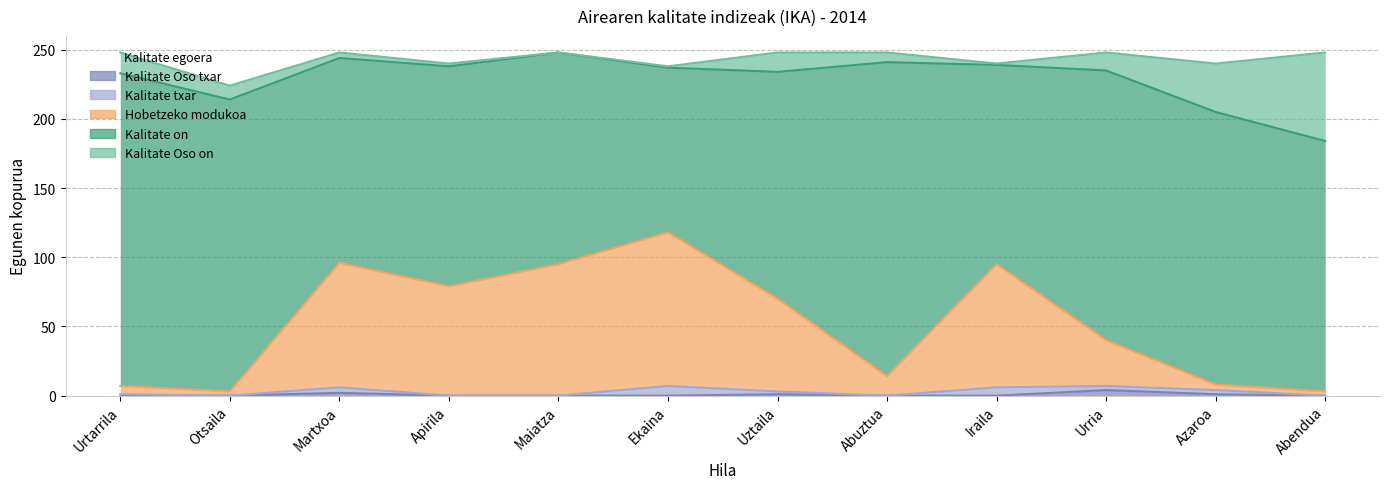

What is the value of the Hobetzeko modukoa point at the 6th from the left?

111